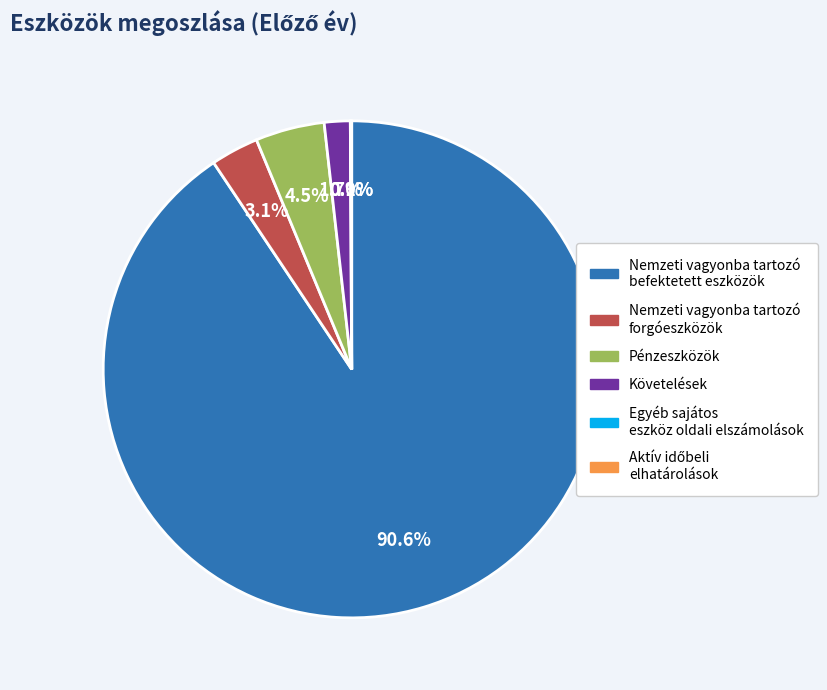

Combined, do Pénzeszközök and Követelések account for over 50%?

No